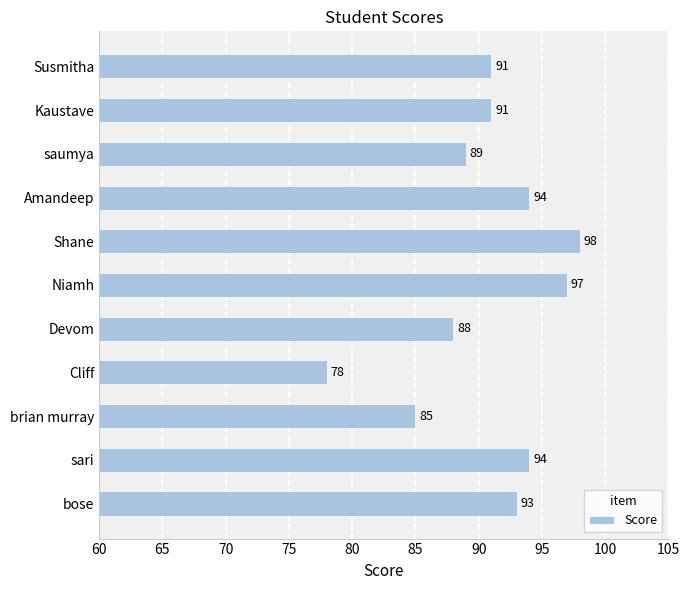

Between Cliff and Shane, which is larger?

Shane